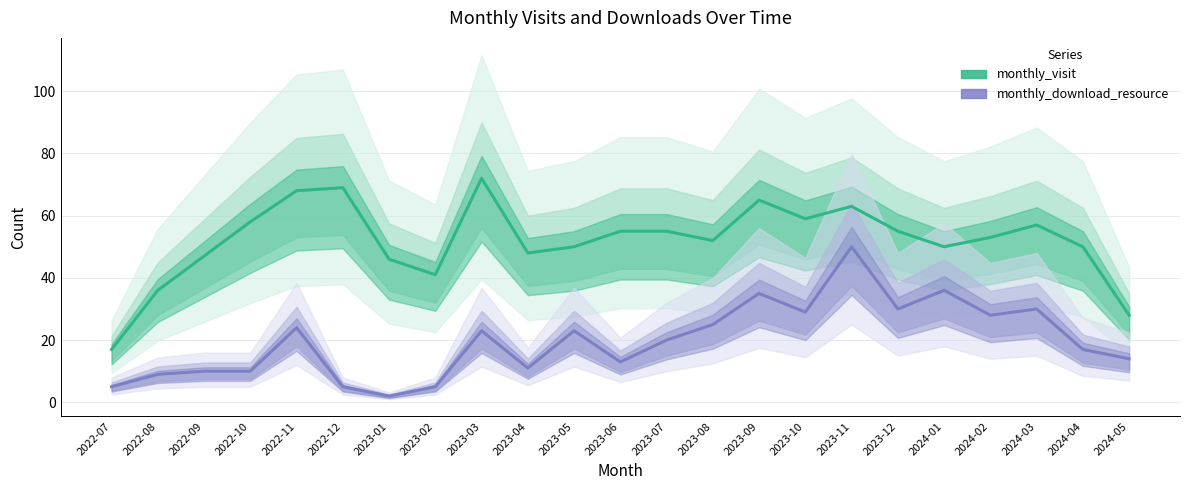

The monthly_visit series shows 50 at 2024-04. True or false?

True